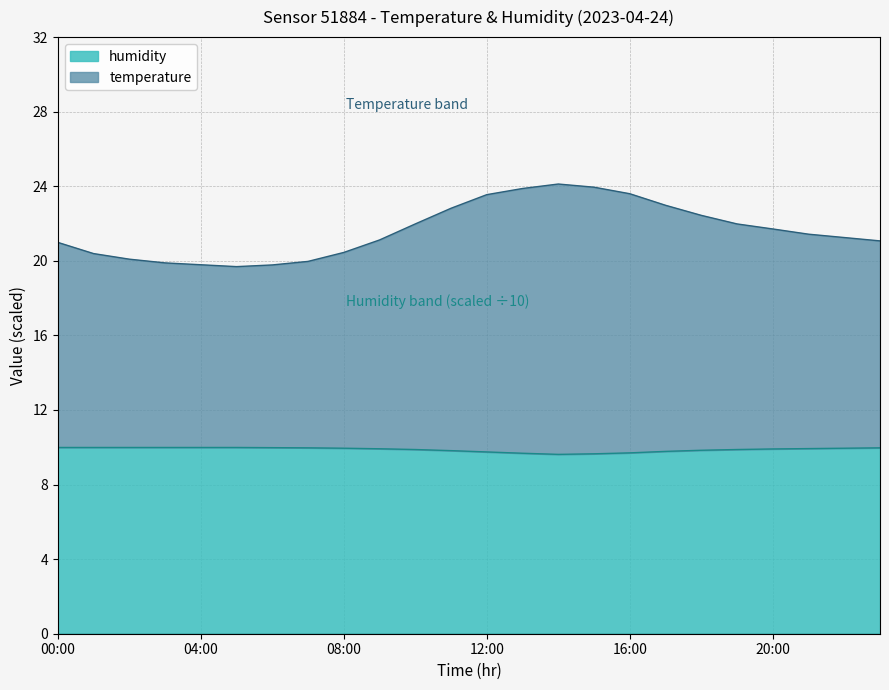

Is it true that humidity equals 9.9 at 22:00?

True